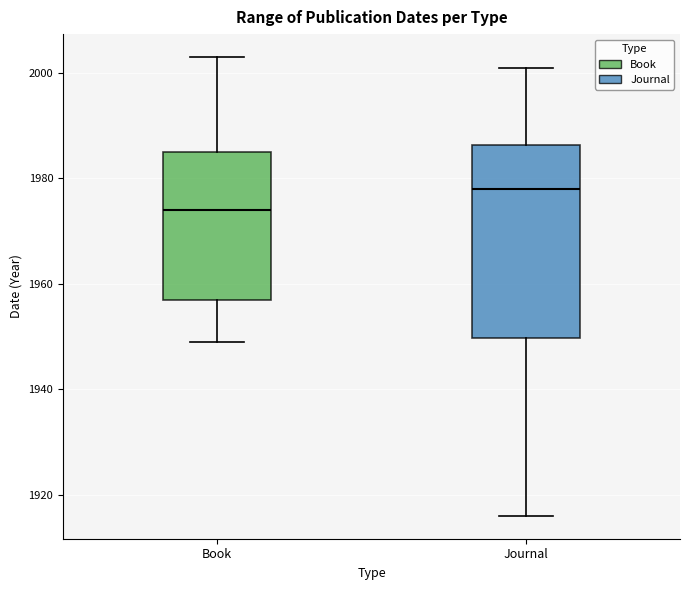

Which box's median line is the lowest?

Book